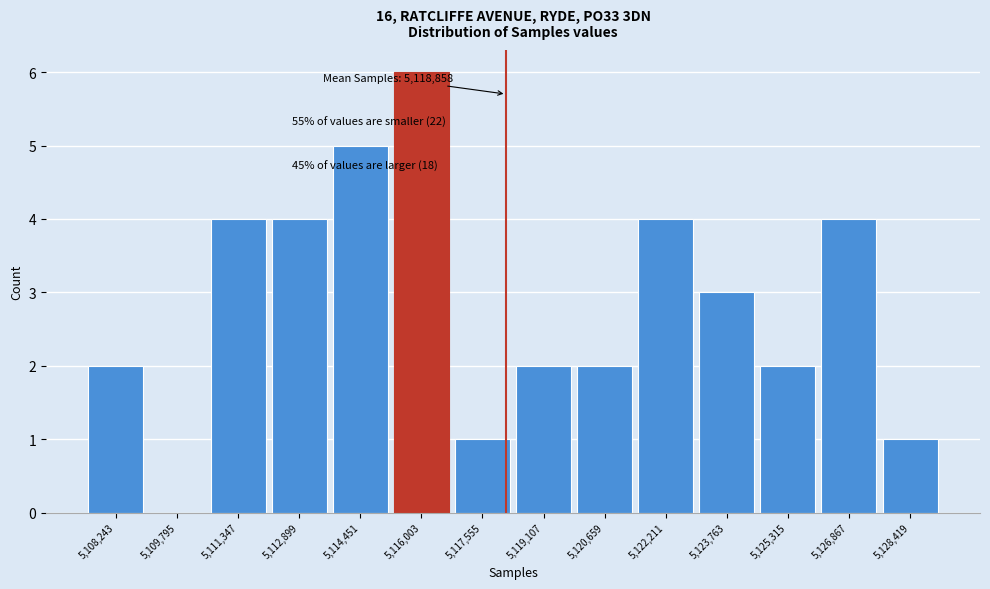

Reading right to left, what are all the values shown in this chart?

5,128,419=1	5,126,867=4	5,125,315=2	5,123,763=3	5,122,211=4	5,120,659=2	5,119,107=2	5,117,555=1	5,116,003=6	5,114,451=5	5,112,899=4	5,111,347=4	5,109,795=0	5,108,243=2